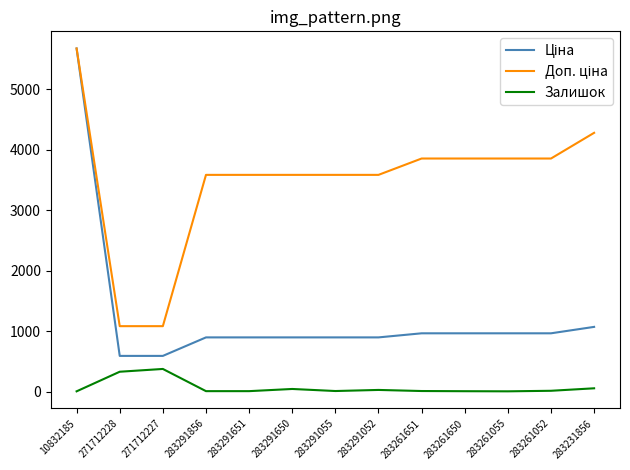

Is it true that Залишок equals 9.0 at 283261651?

True